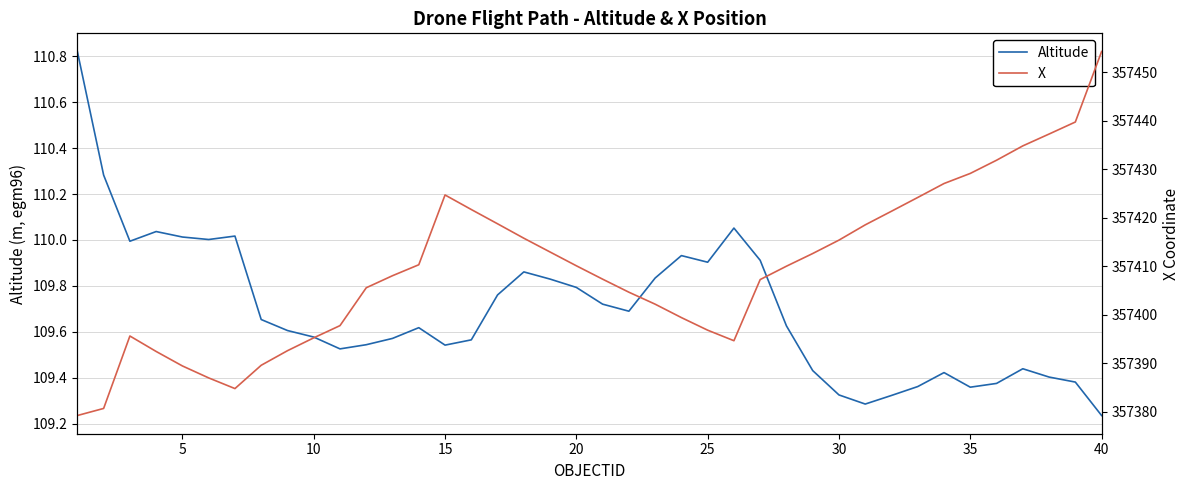

Which series has the largest total across all categories?

X